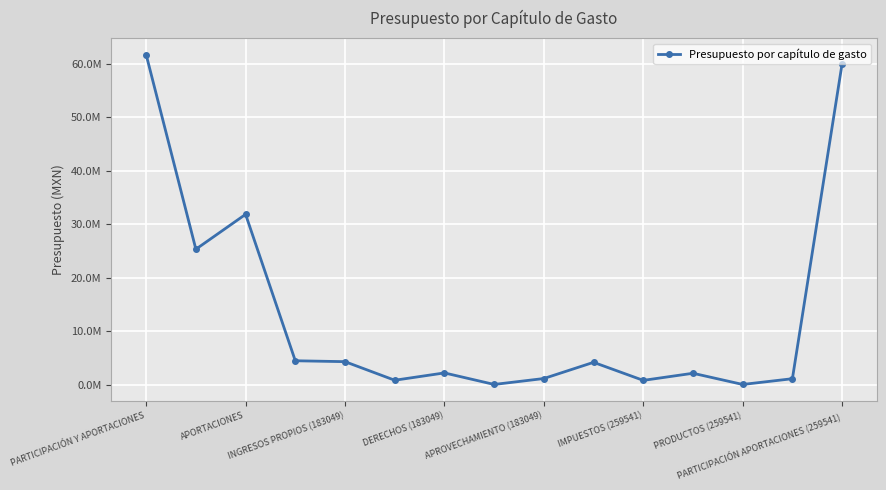

Is this an area chart (filled region under the line)?

No